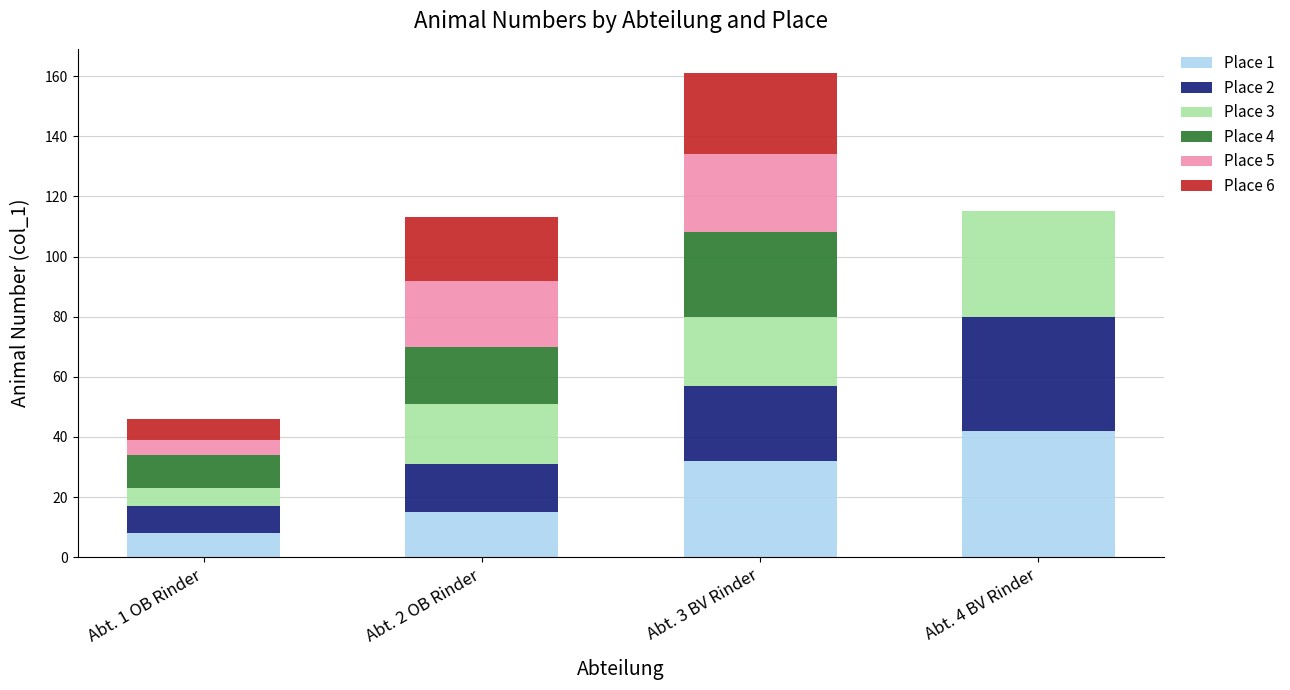

Are the bars grouped side by side (vs. stacked)?

No